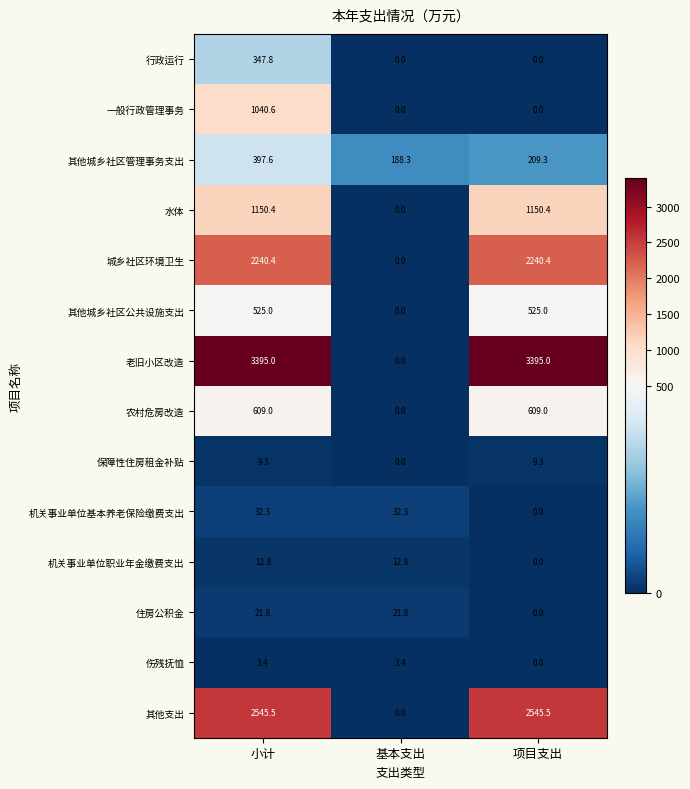

What is the total value across all series at 小计?

12330.9